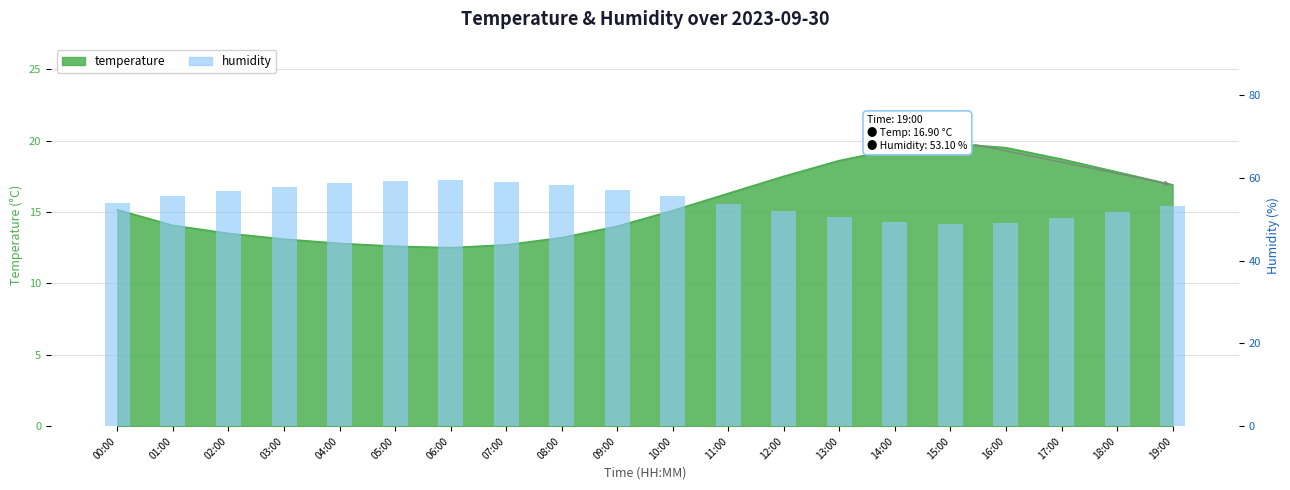

At which label does the data first exceed 55?

01:00